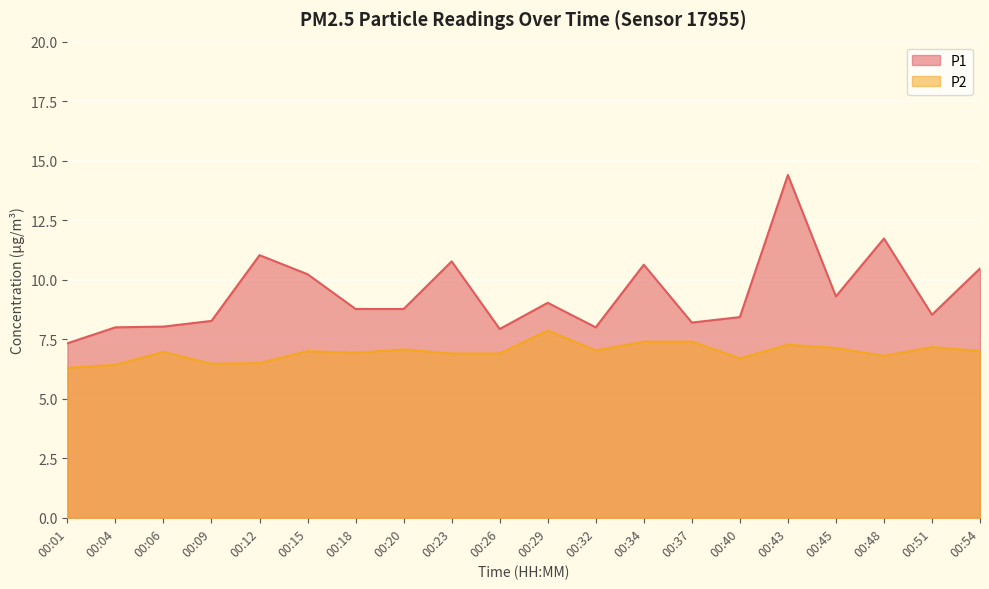

What is the value of the P1 point at the 20th from the left?

10.5